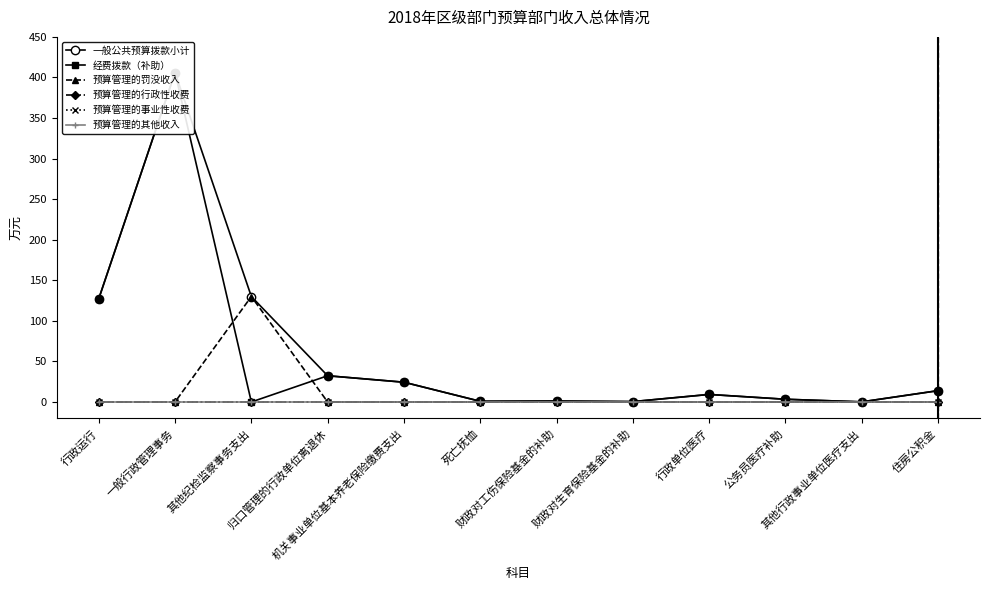

At how many categories does at least one series exceed 91?

3